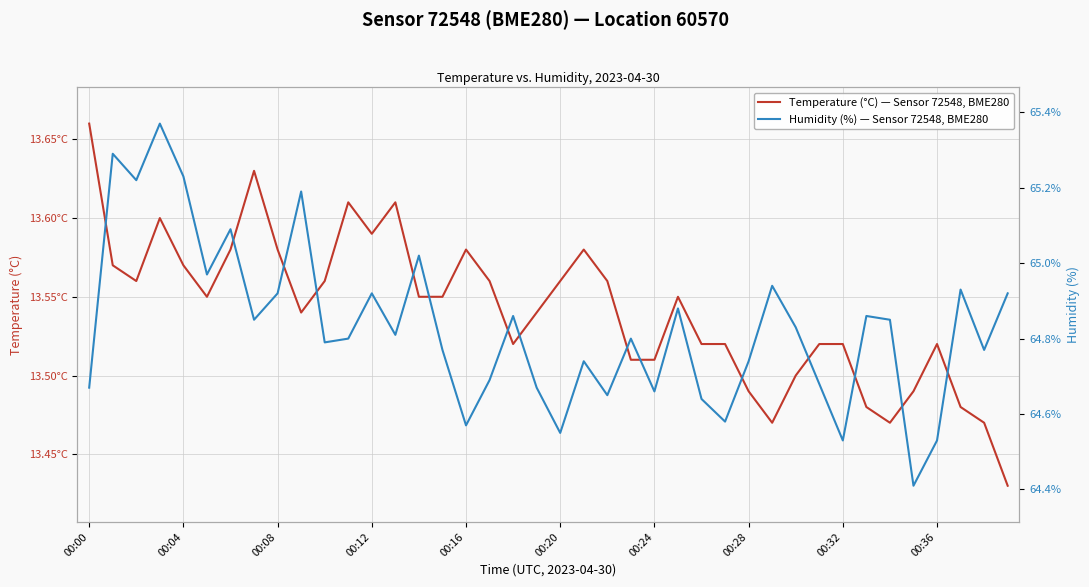

How many Temperature (°C) — Sensor 72548, BME280 values are between 13 and 14?

40